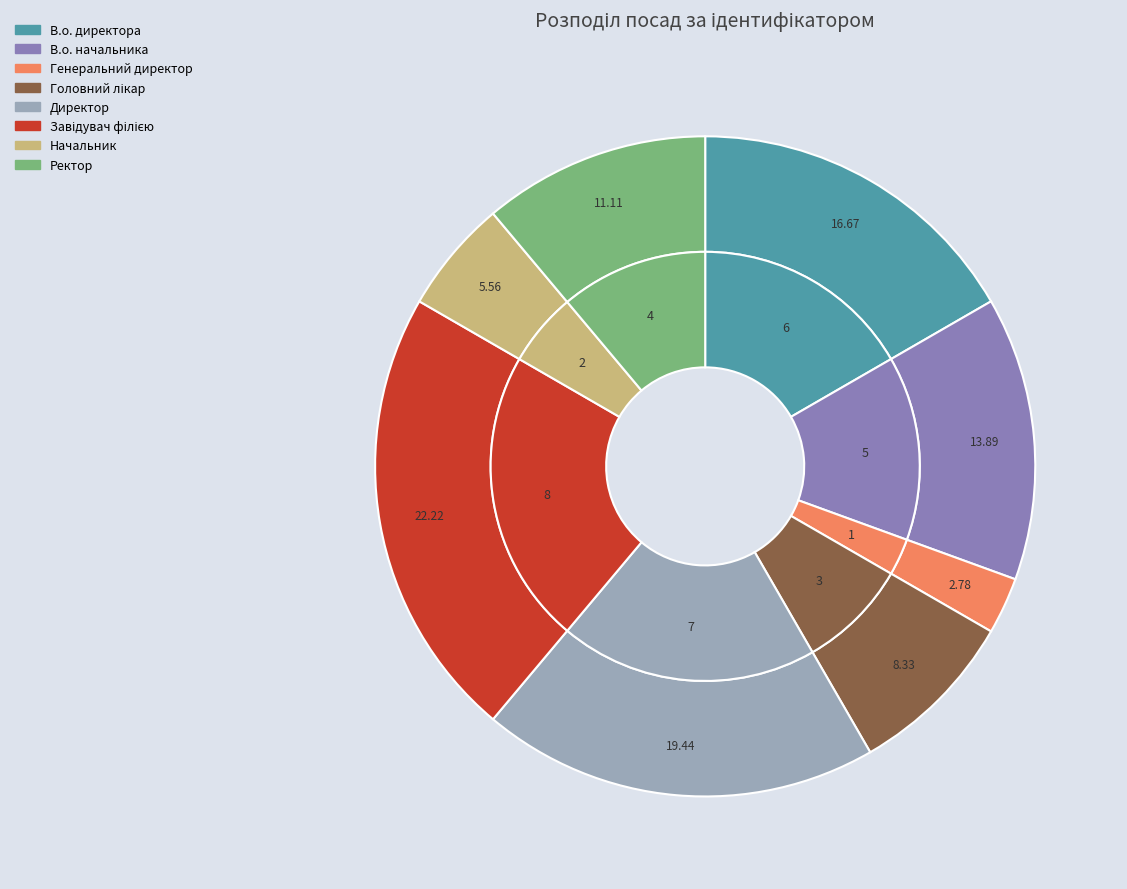

To the nearest percent, what portion does Головний лікар represent?

8%